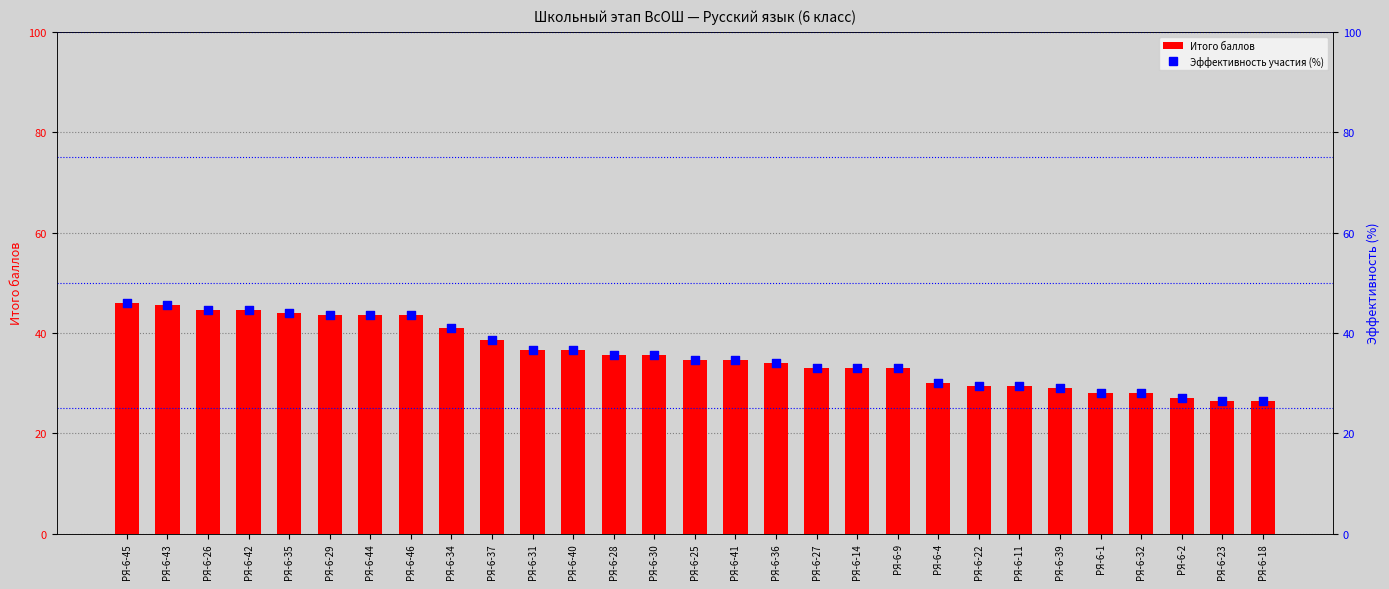

What are all the series names shown in the legend?

Итого баллов, Эффективность участия (%)